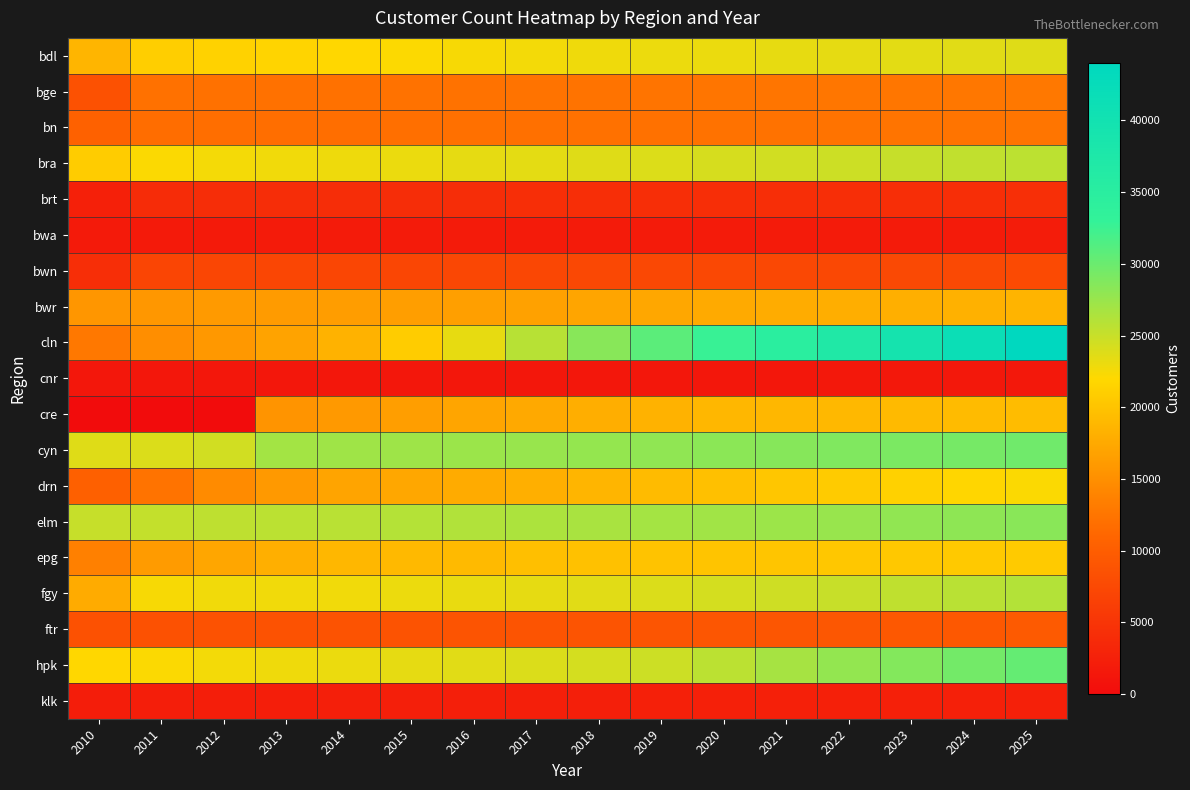

How many data points does each series have?

16